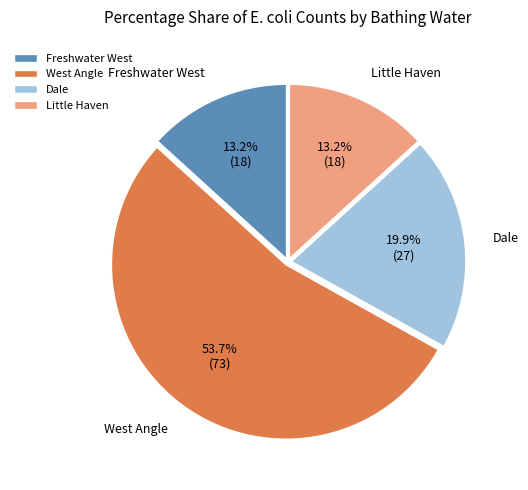

To the nearest percent, what is the difference between the West Angle and Dale slice percentages?

34%